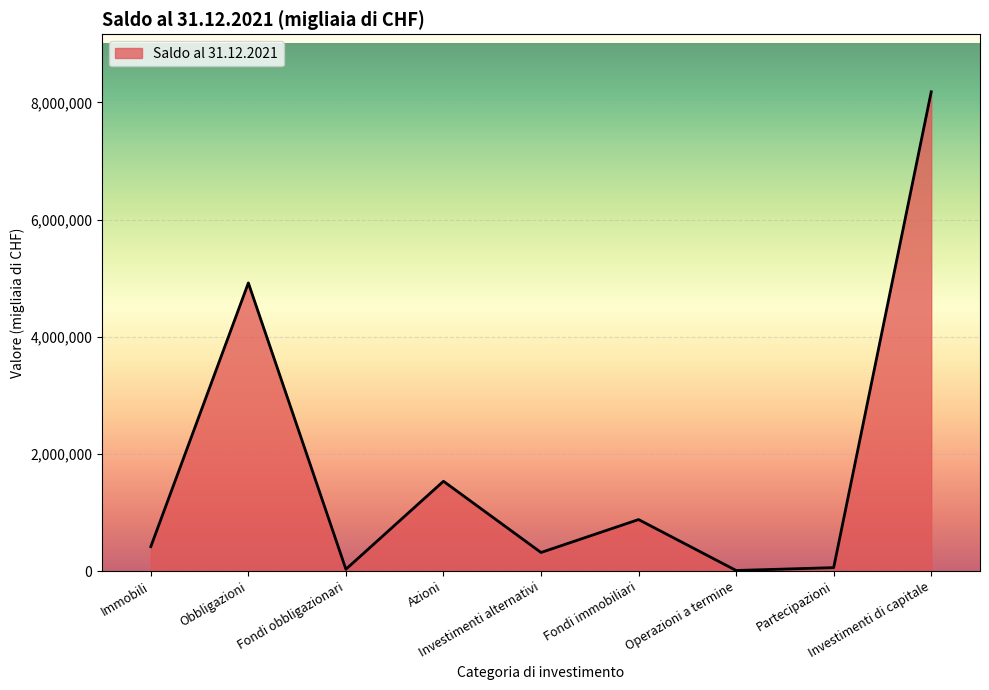

What position from the right is Azioni?

6